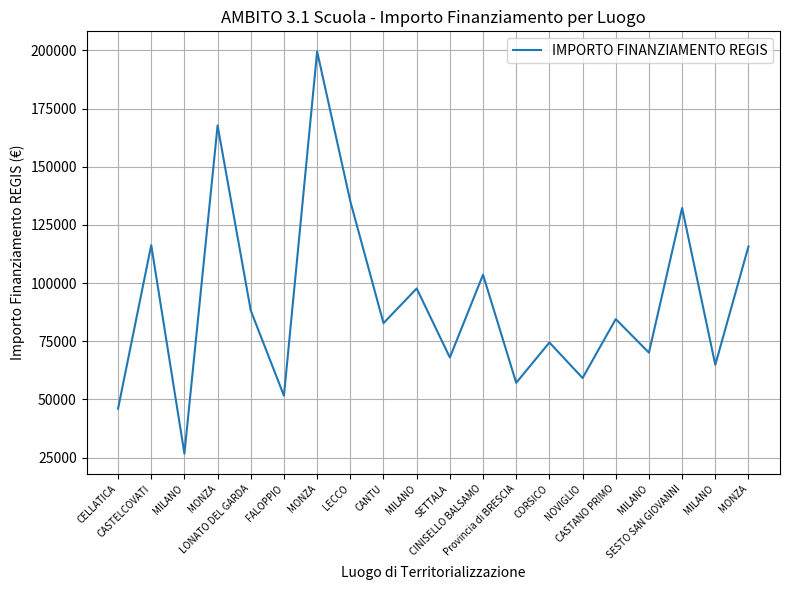

Rank the categories by value from lowest to highest.

MILANO, CELLATICA, FALOPPIO, Provincia di BRESCIA, NOVIGLIO, MILANO, SETTALA, MILANO, CORSICO, CANTU, CASTANO PRIMO, LONATO DEL GARDA, MILANO, CINISELLO BALSAMO, MONZA, CASTELCOVATI, SESTO SAN GIOVANNI, LECCO, MONZA, MONZA